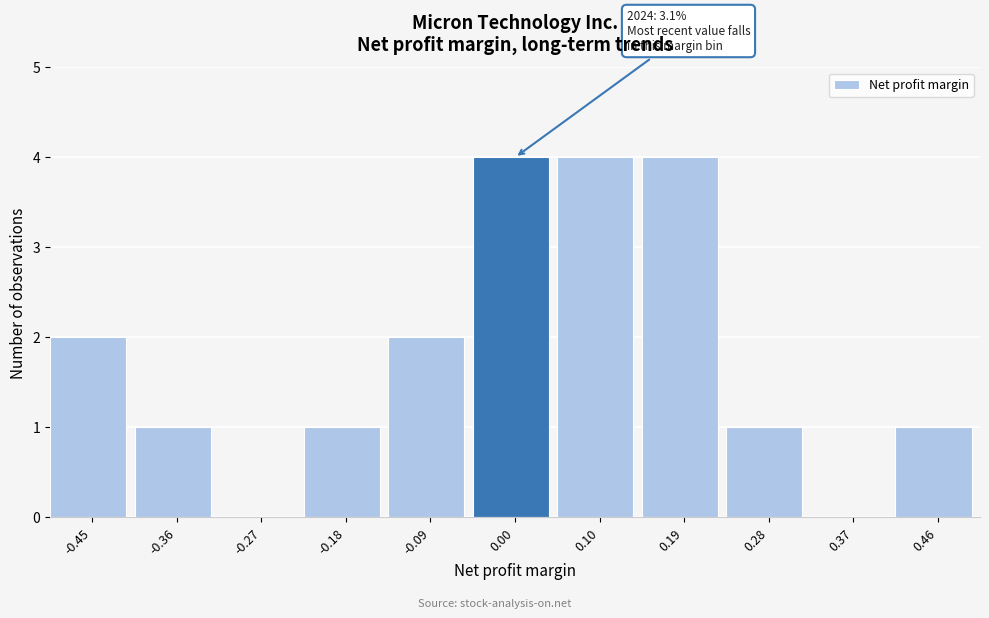

Reading left to right, transcribe all the data shown in this chart.

-0.45=2	-0.36=1	-0.27=0	-0.18=1	-0.09=2	0.00=4	0.10=4	0.19=4	0.28=1	0.37=0	0.46=1